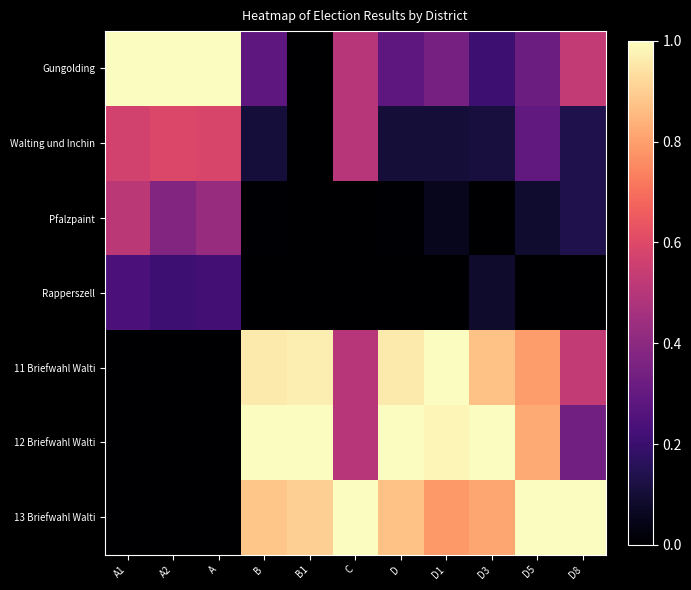

List the series in order of their peak value, lowest first.

Rapperszell, Pfalzpaint, Walting und Inchin, Gungolding, 11 Briefwahl Walti, 12 Briefwahl Walti, 13 Briefwahl Walti